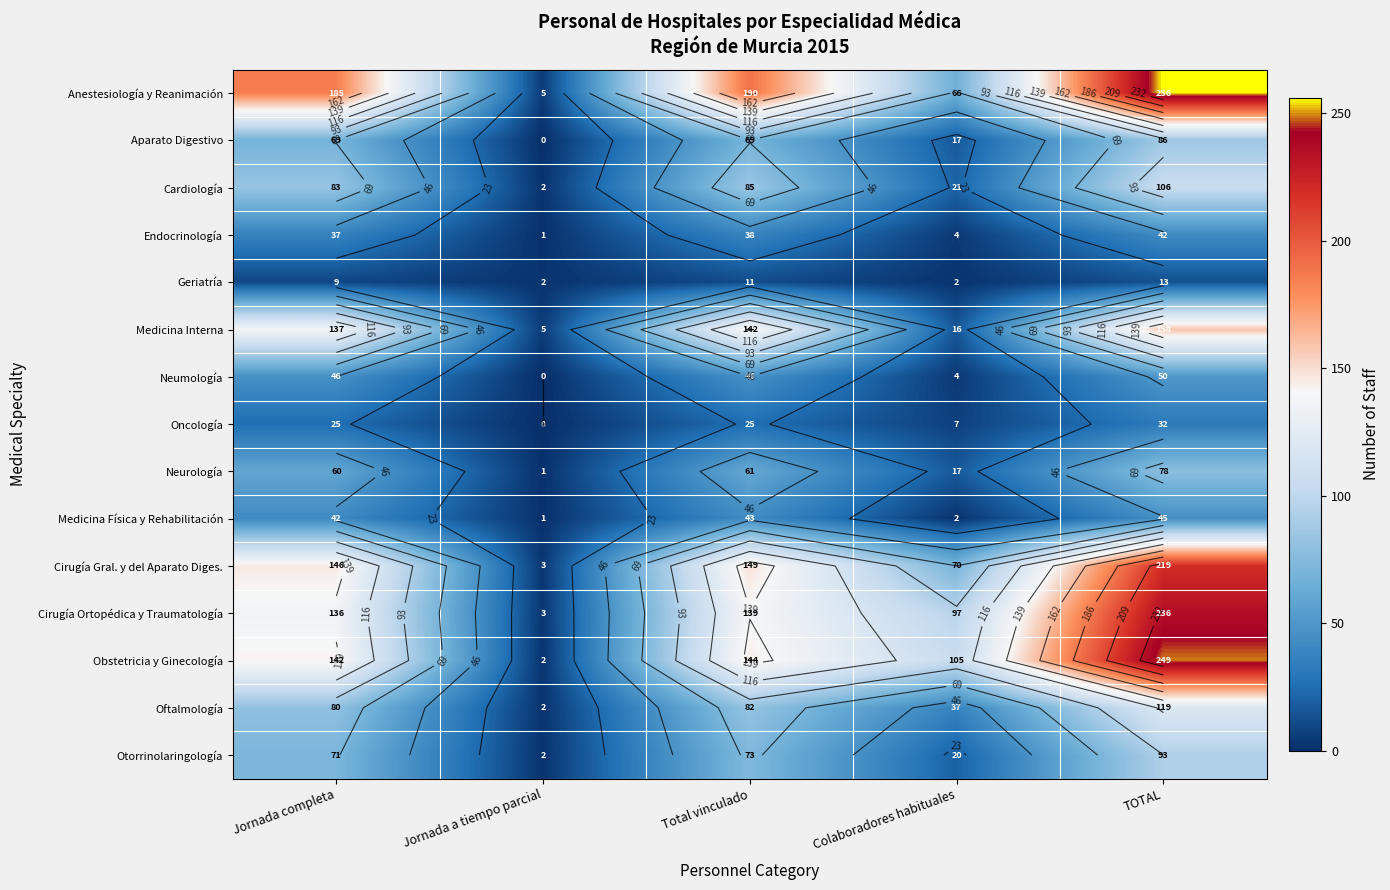

What is the sum of all Cirugía Ortopédica y Traumatología values?

611